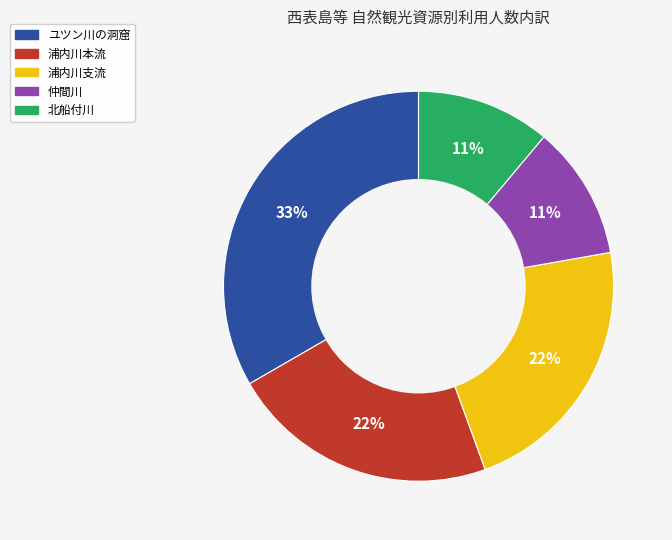

To the nearest percent, what percentage of the pie is 浦内川支流?

22%